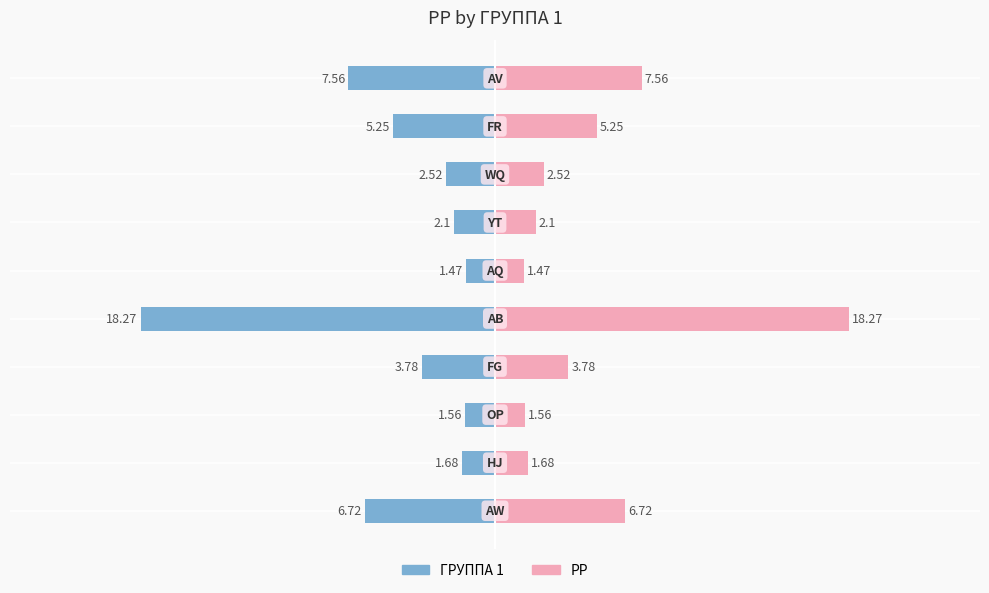

True or false: ГРУППА 1 (left) has a value of -0.9 at 7.

False